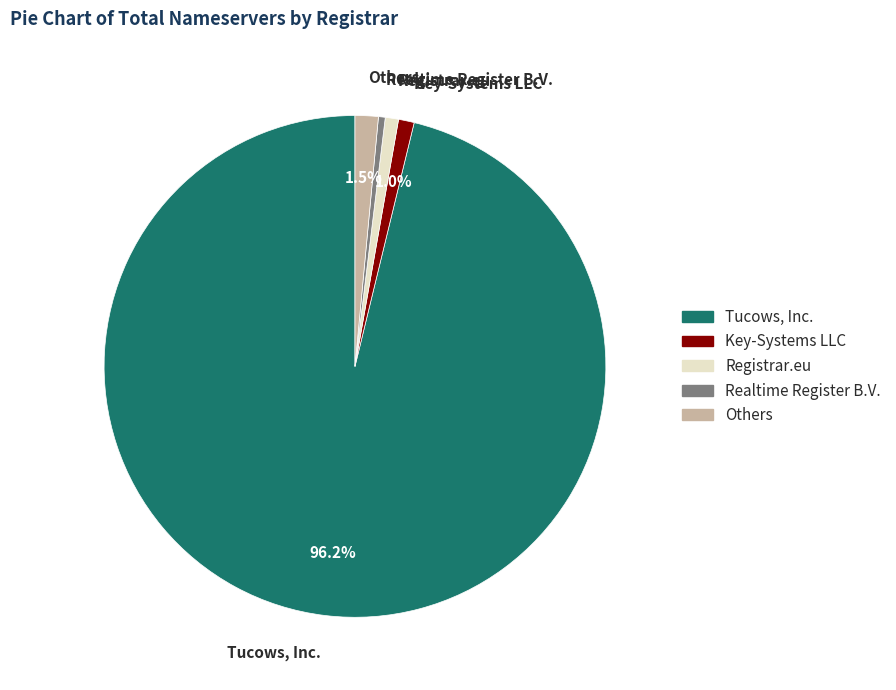

Which category has the biggest portion of the pie?

Tucows, Inc.